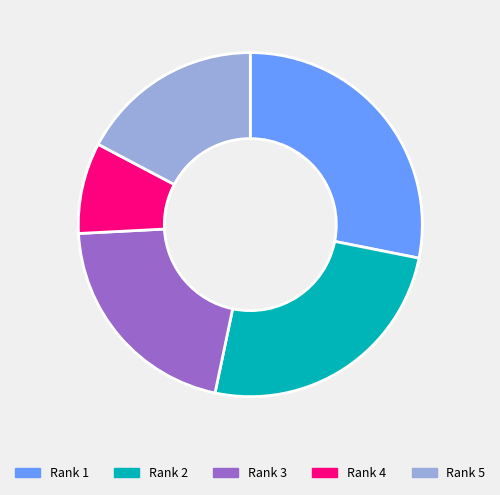

What is the ratio of the value at Rank 2 to the value at Rank 3?

1.2